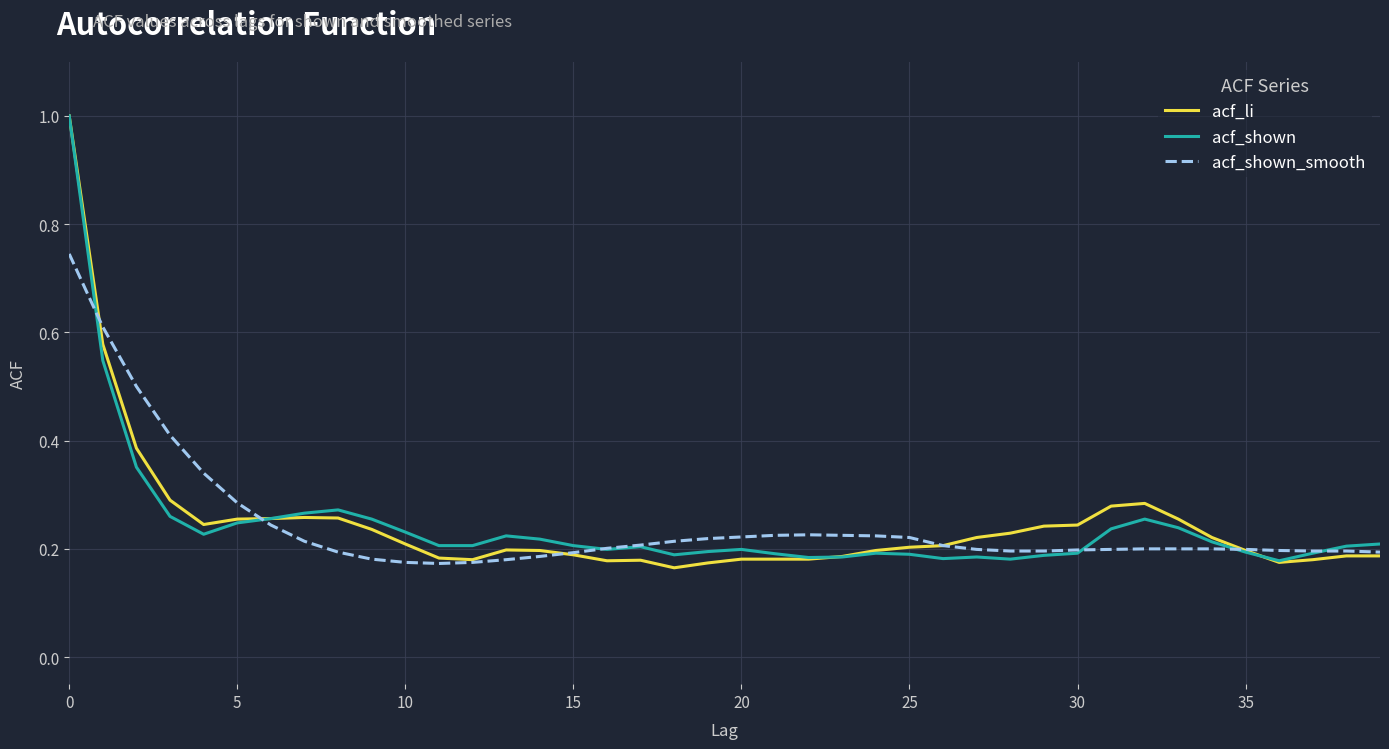

Which series has the widest spread of values?

acf_li